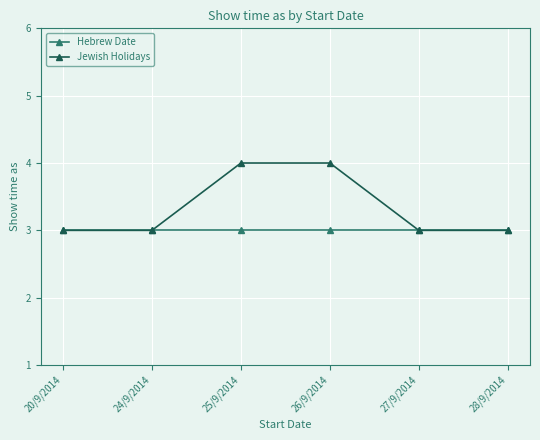

What is the sum of all Hebrew Date values?

18